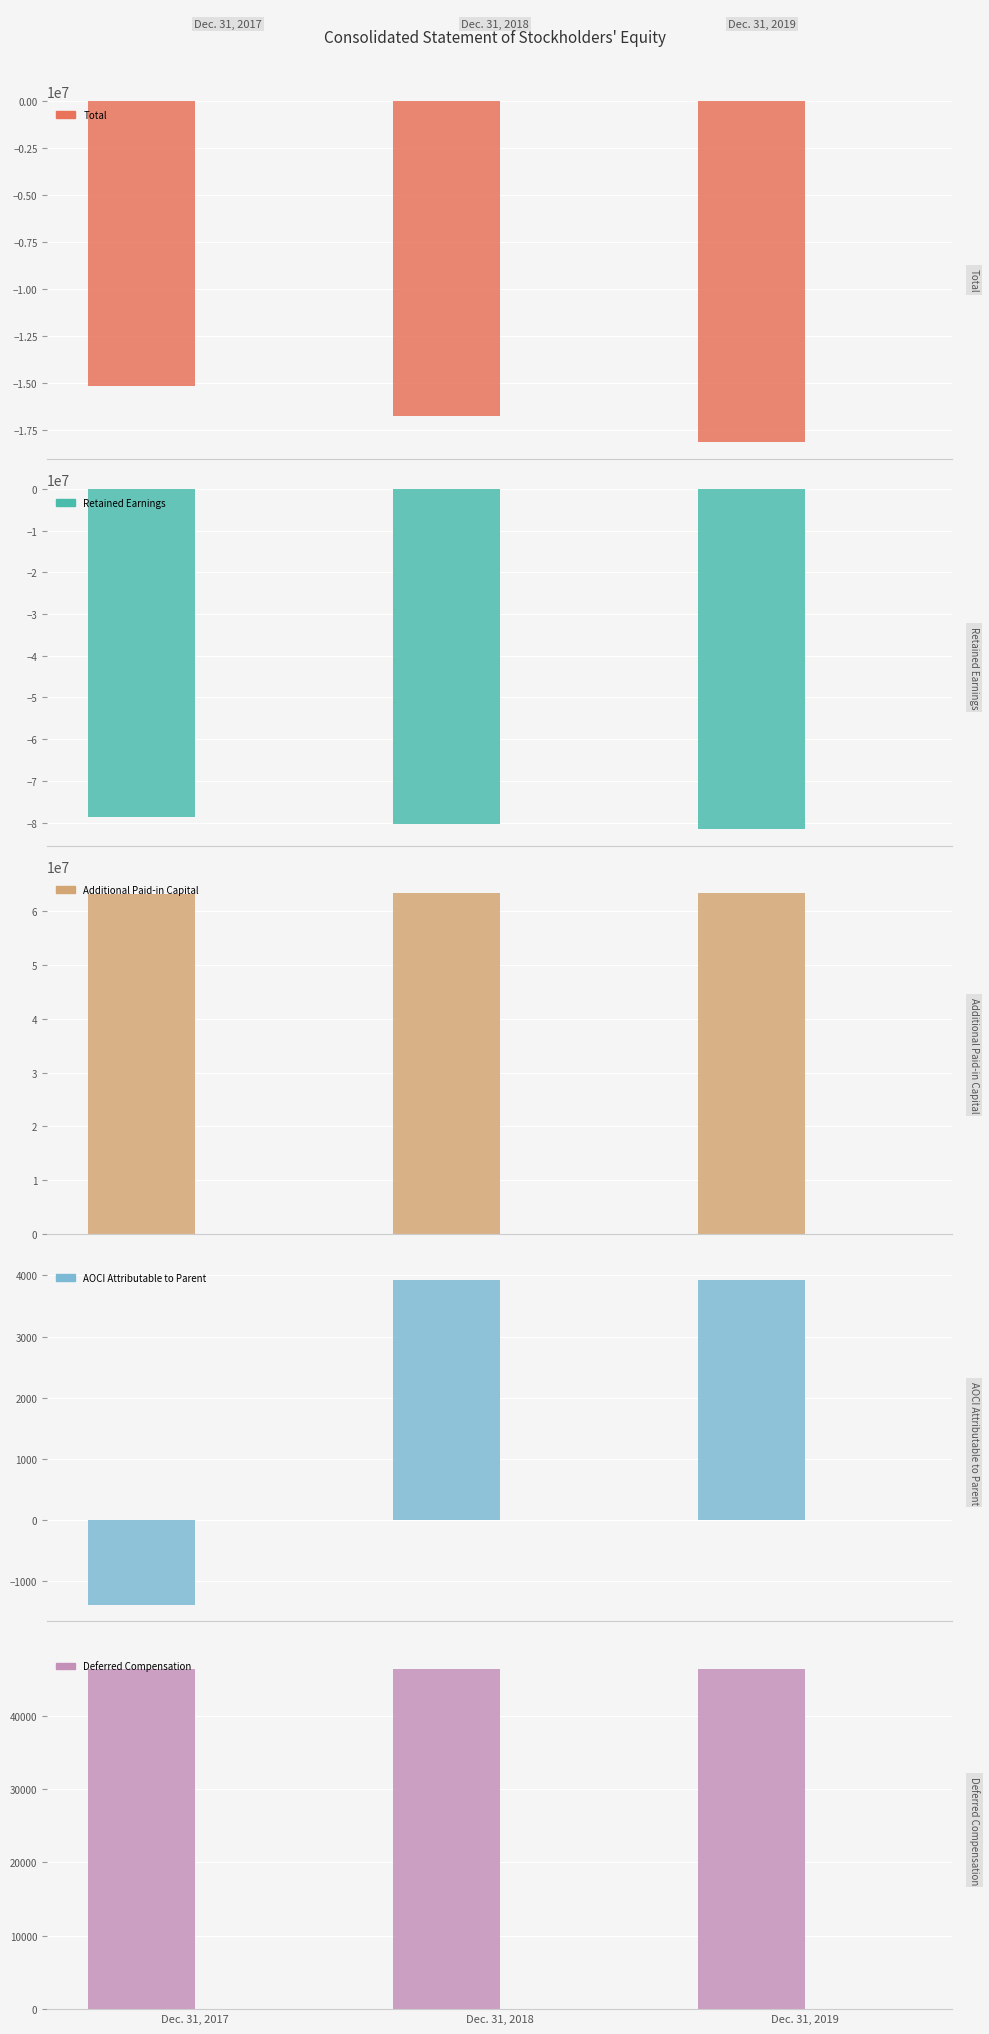

Count the number of categories in the chart.

3